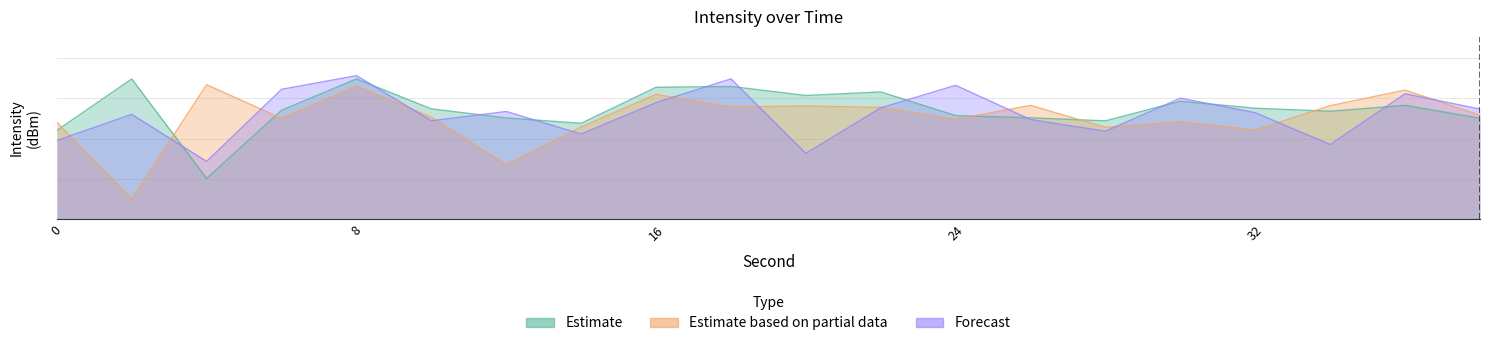

How many intersections are there between Estimate and Estimate based on partial data?

6